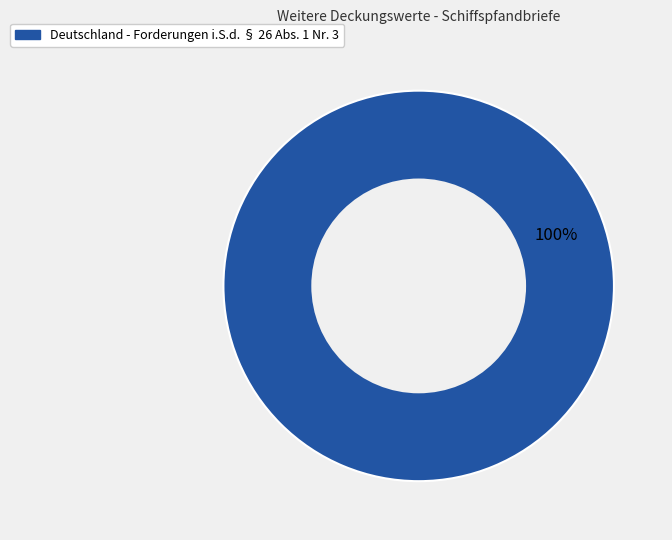

What is the majority slice?

Deutschland